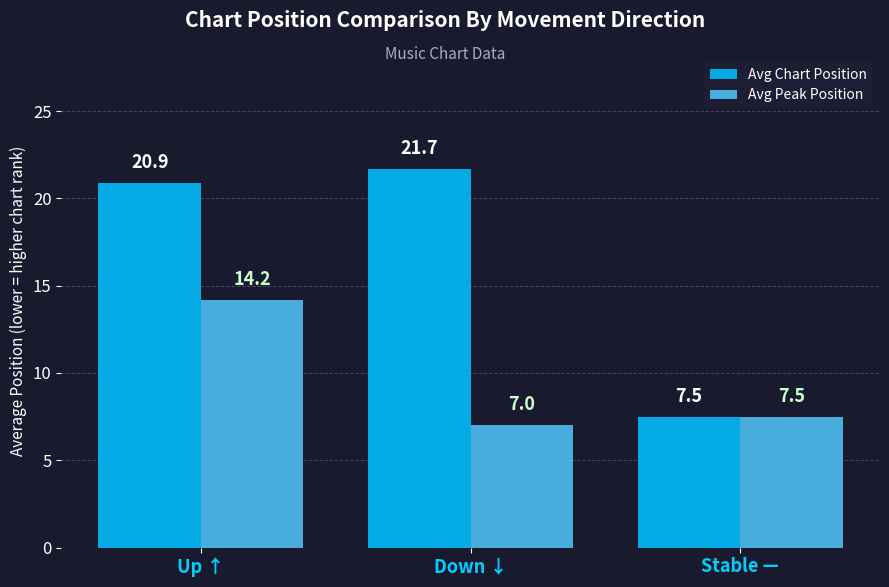

Which series changed the most between Up ↑ and Stable —?

Avg Chart Position